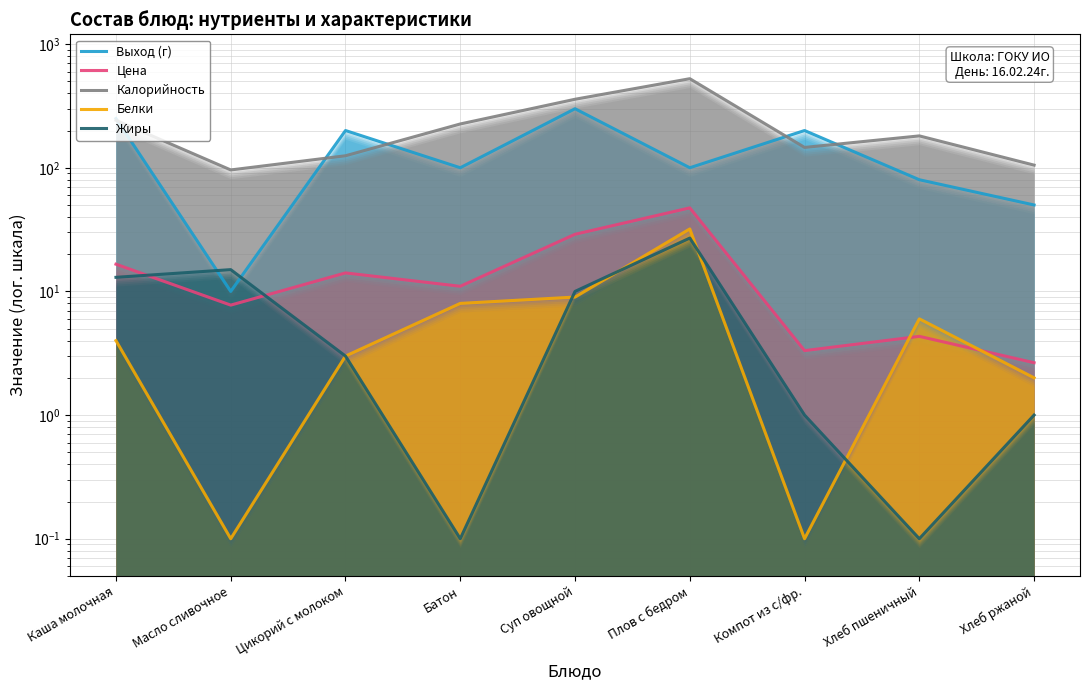

What is the difference between the Калорийность values at Хлеб ржаной and Масло сливочное?

9.0